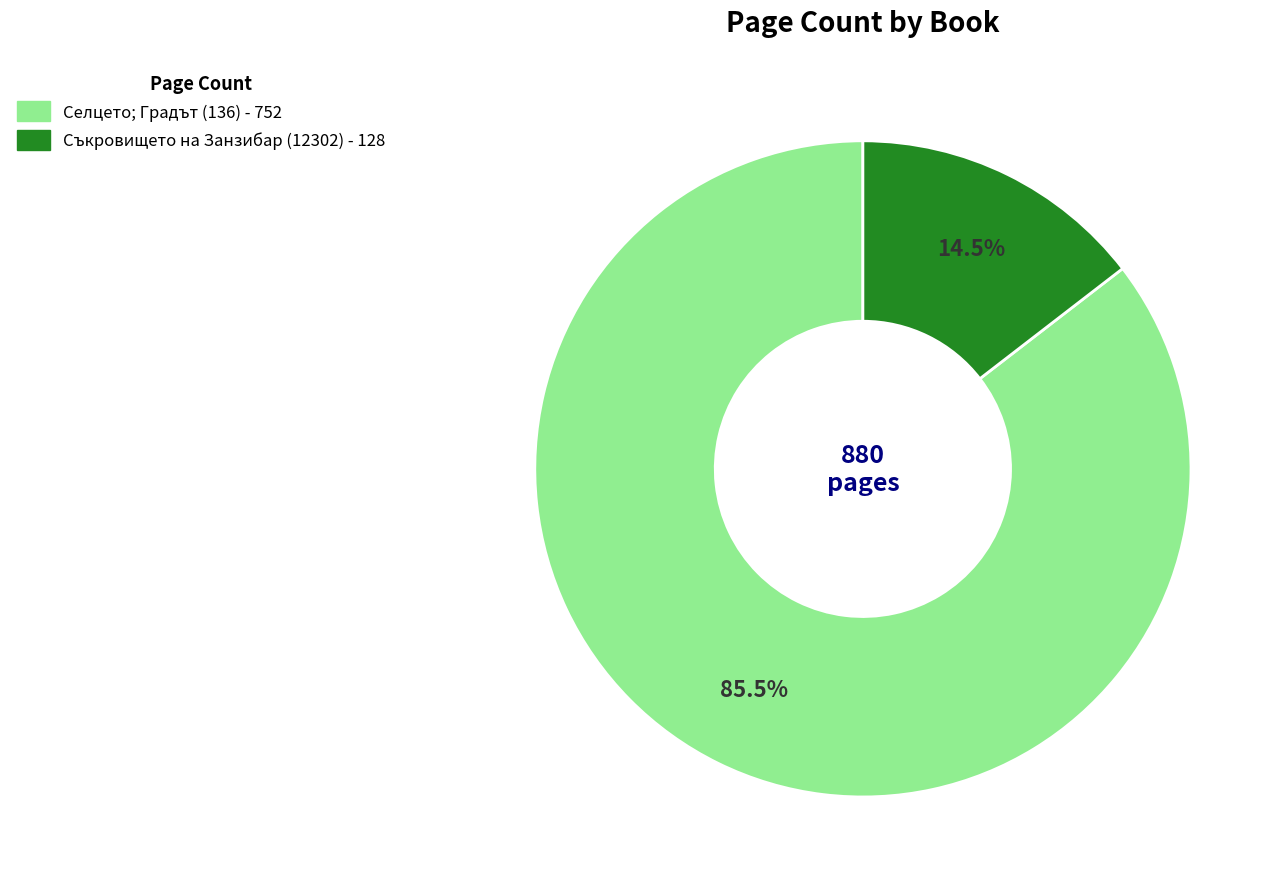

Does any single category account for the majority?

Yes